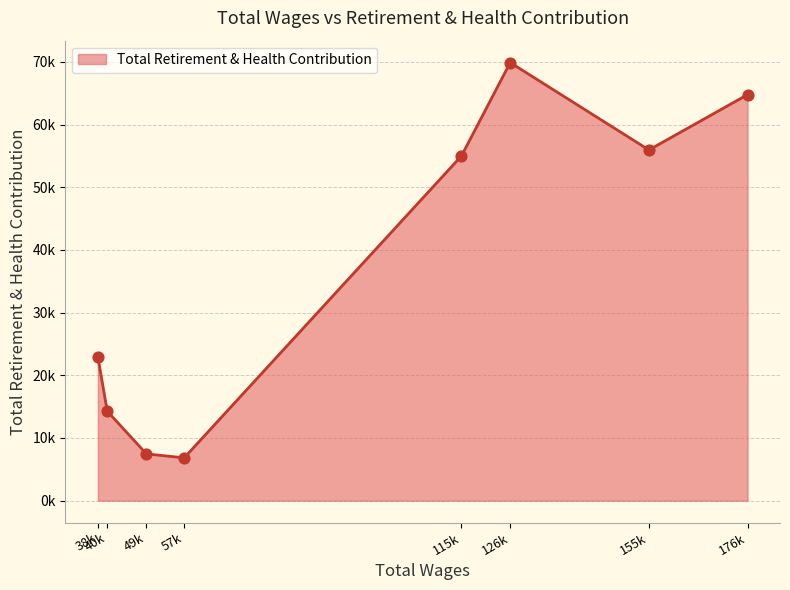

Is this an area chart (filled region under the line)?

Yes